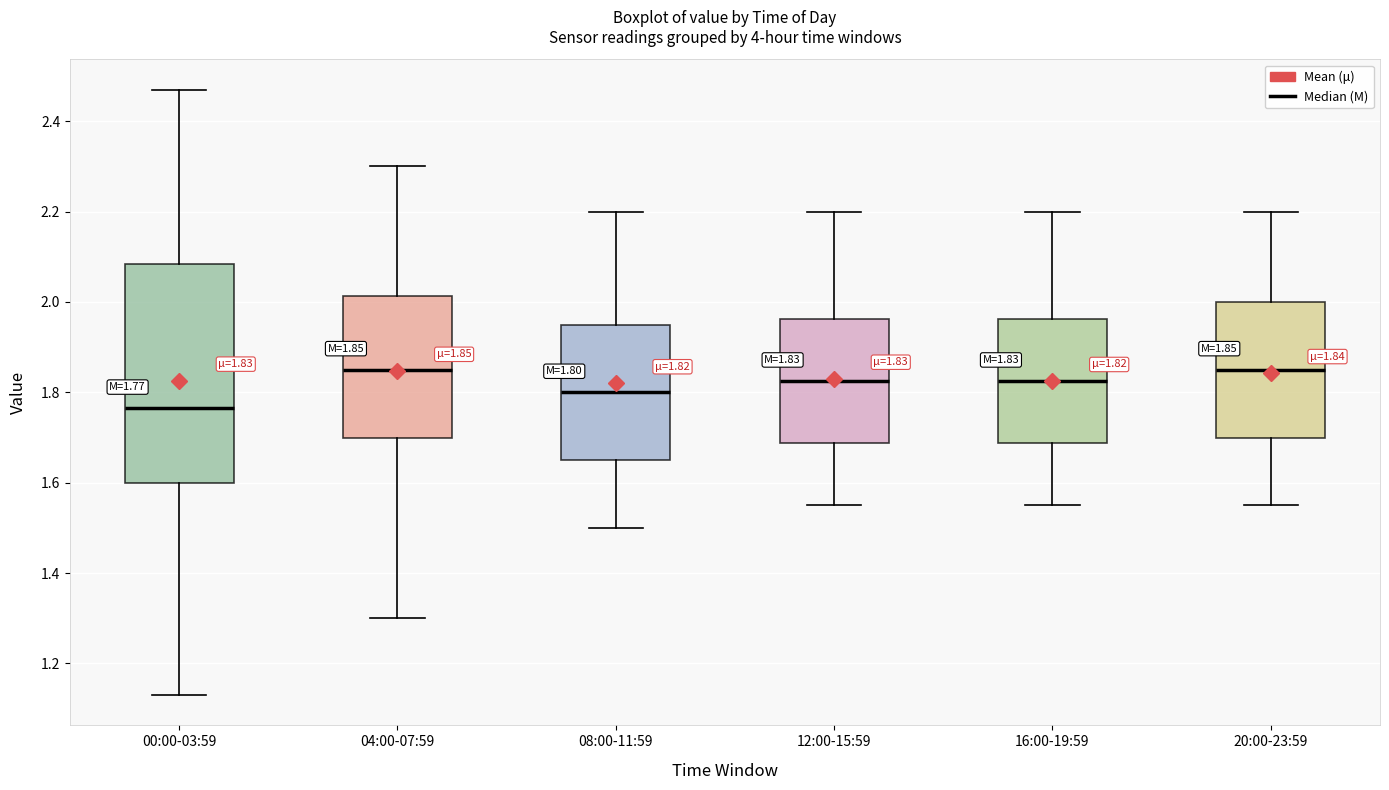

Comparing the boxes themselves (not the whiskers), which one is the tallest?

00:00-03:59